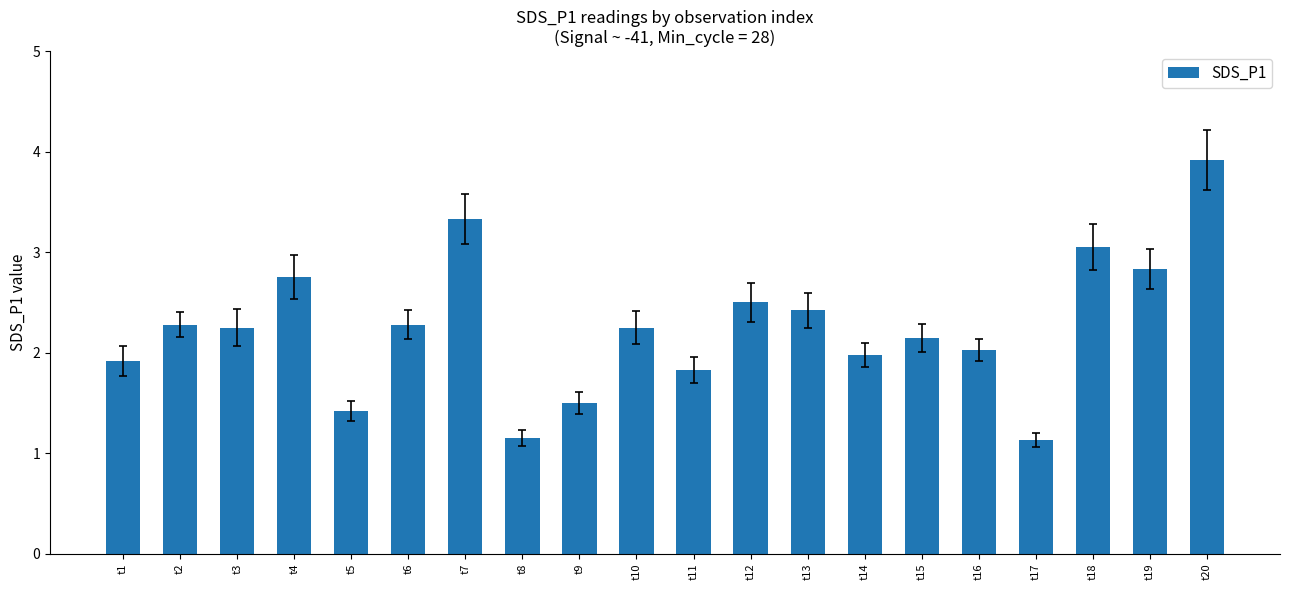

How many categories are shown in the chart?

20